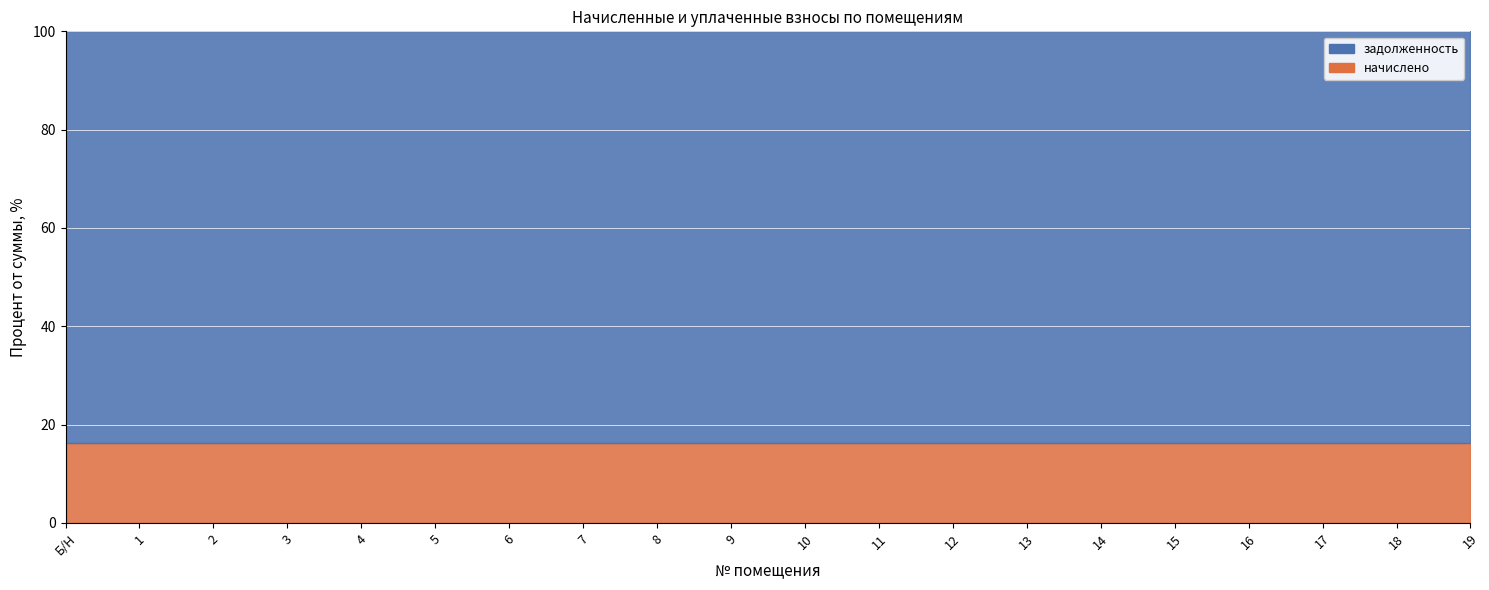

The value of задолженность at 17 is 5385.2. True or false?

False